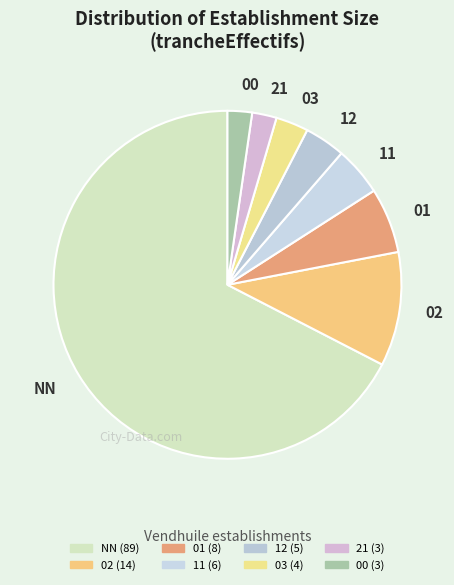

What is the largest slice in the pie chart?

NN